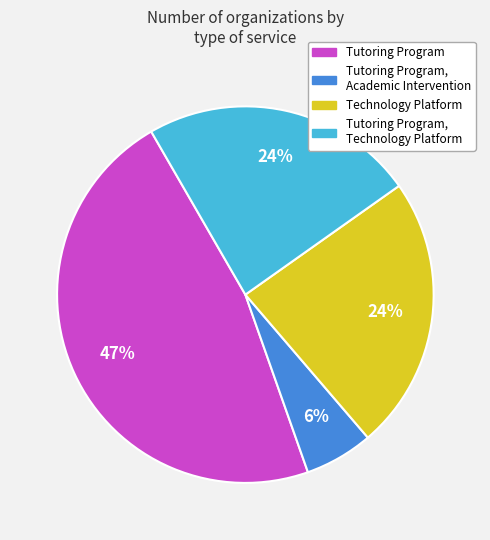

Is there any slice that represents more than half of the pie?

No